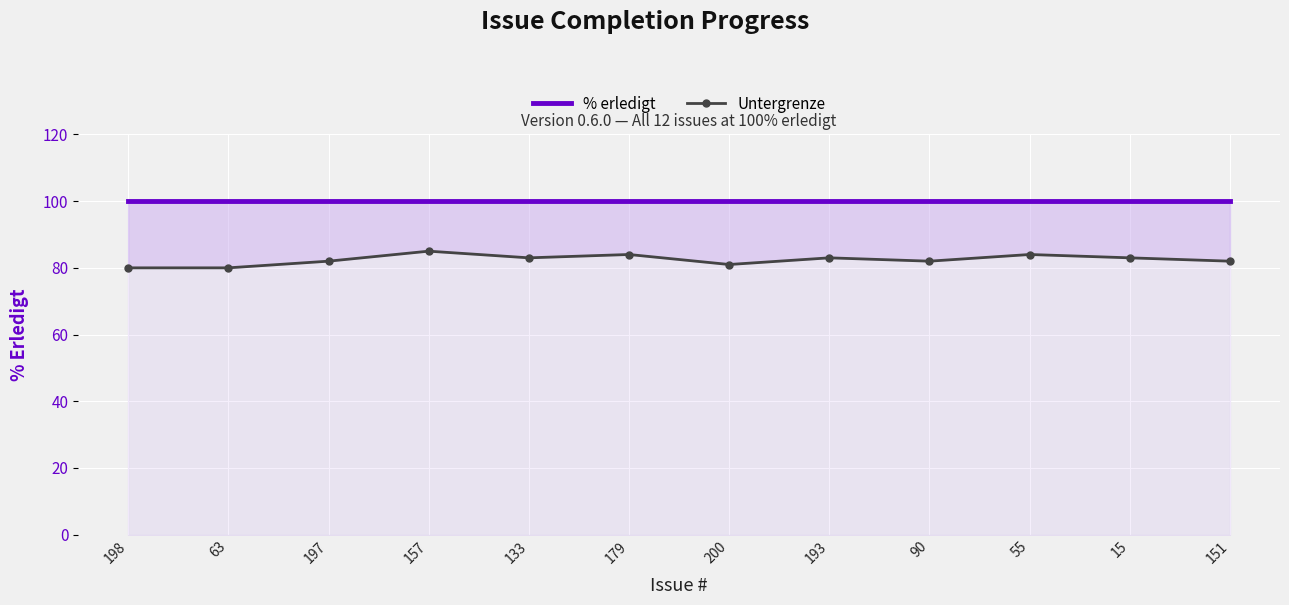

Reading right to left, extract all data points from this chart.

% erledigt: 151=100	15=100	55=100	90=100	193=100	200=100	179=100	133=100	157=100	197=100	63=100	198=100
Untergrenze: 151=82	15=83	55=84	90=82	193=83	200=81	179=84	133=83	157=85	197=82	63=80	198=80